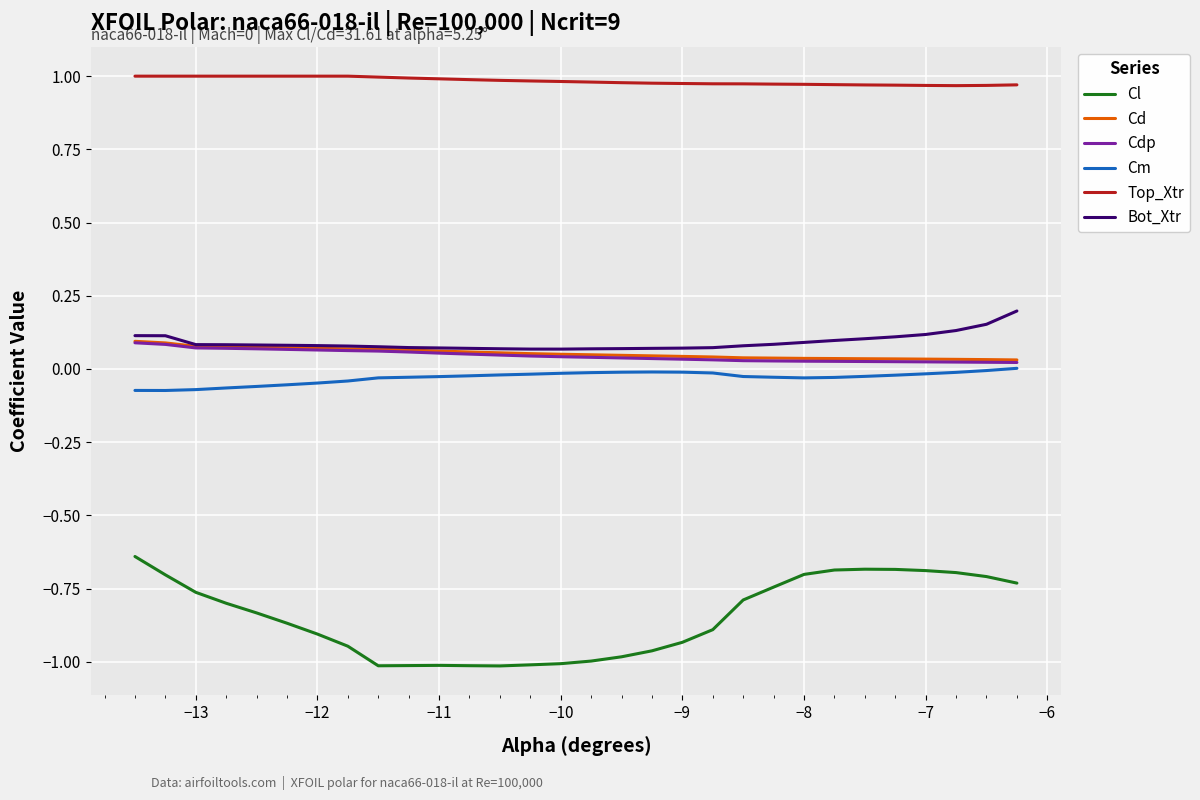

True or false: Cdp and Cl cross at least once.

False